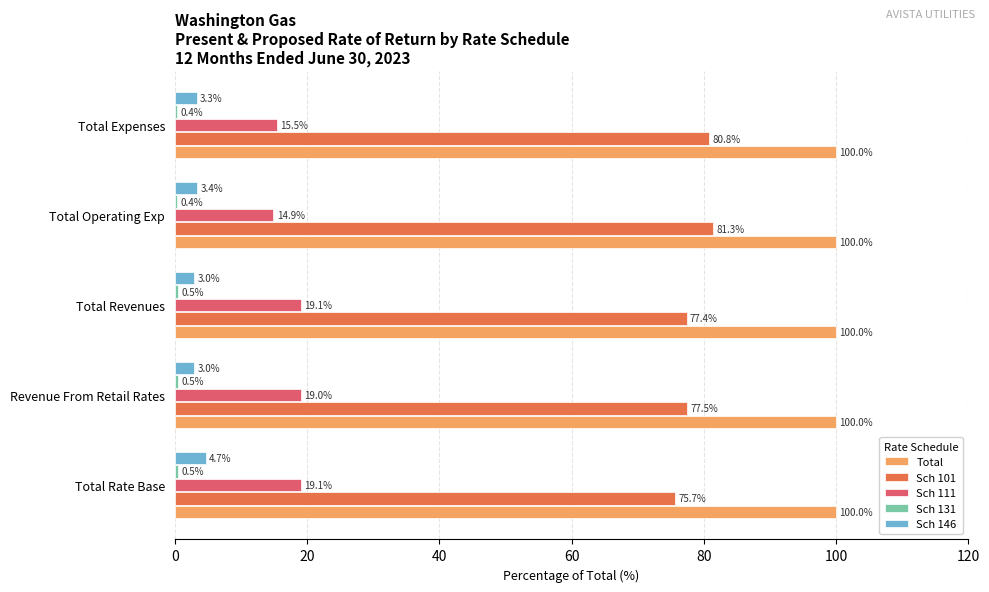

What is the sum of all Total values?

500.0